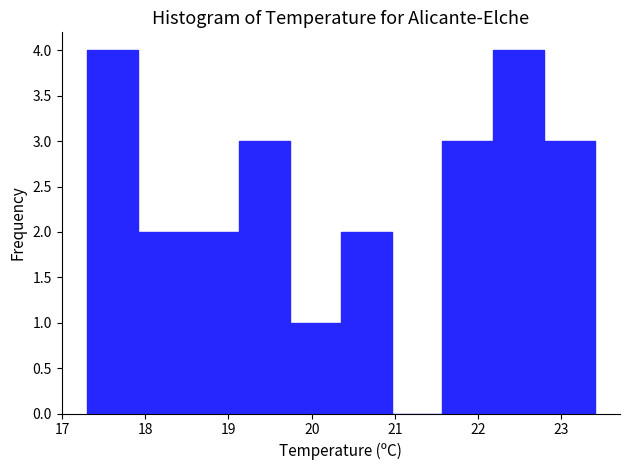

Reading left to right, transcribe this chart: for each bar, give the range it covers on the x-axis and its height. Neither the bar edges nor the heights are printed on the chart, so give them approximately, as read against the axes.

17.30 to 17.91: 4
17.91 to 18.52: 2
18.52 to 19.13: 2
19.13 to 19.74: 3
19.74 to 20.35: 1
20.35 to 20.96: 2
20.96 to 21.57: 0
21.57 to 22.18: 3
22.18 to 22.79: 4
22.79 to 23.40: 3